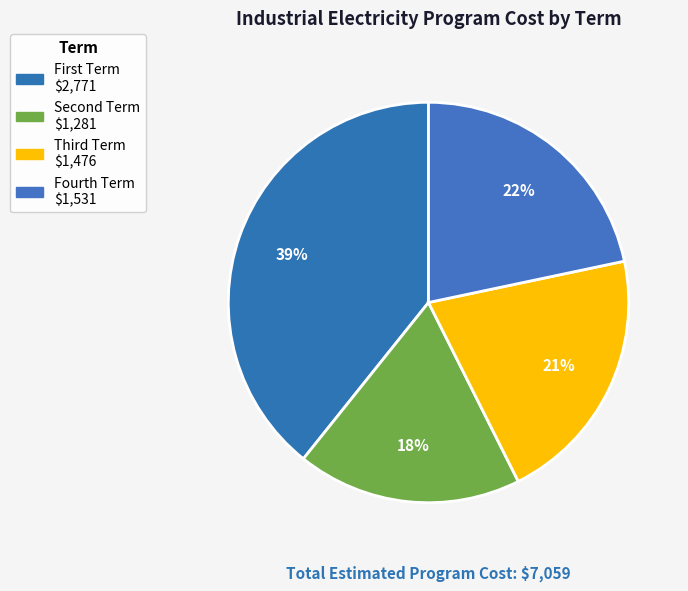

Count the number of slices in the pie.

4